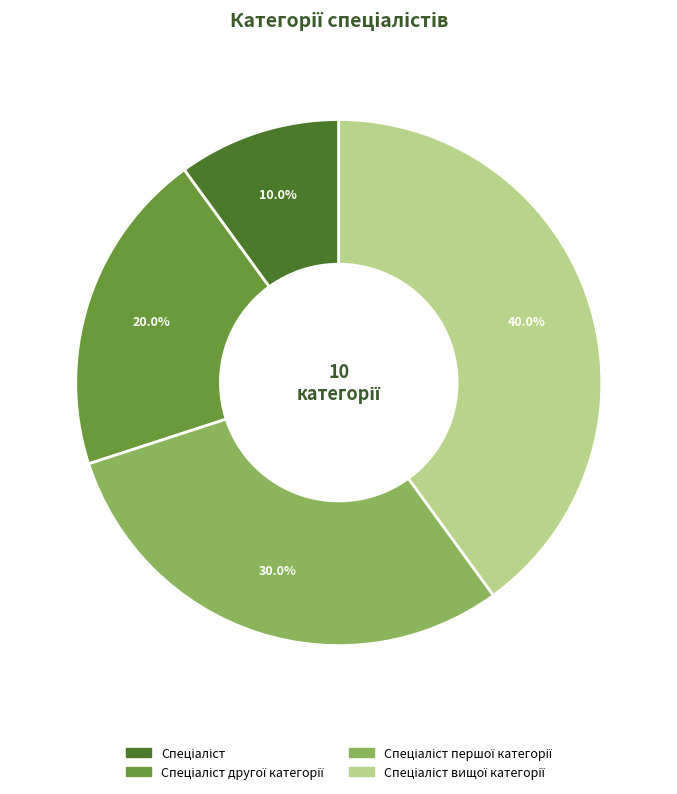

Does any single category account for the majority?

No